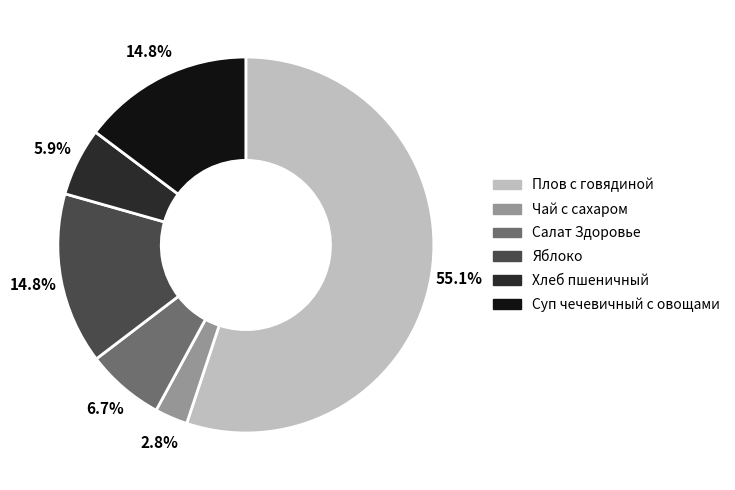

How many slices are in this pie chart?

6